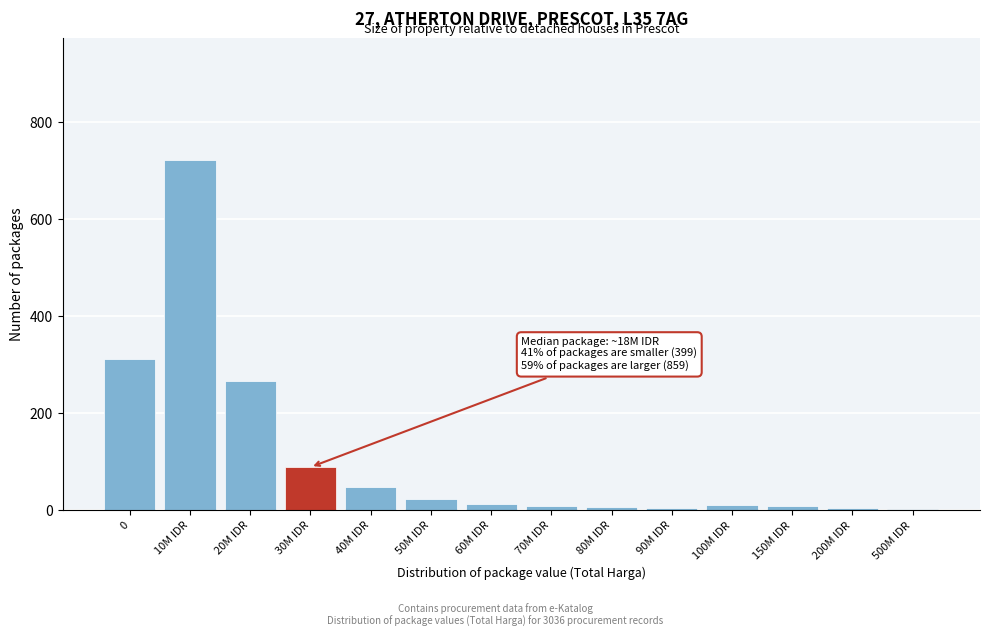

What is the maximum value shown in the chart?

721